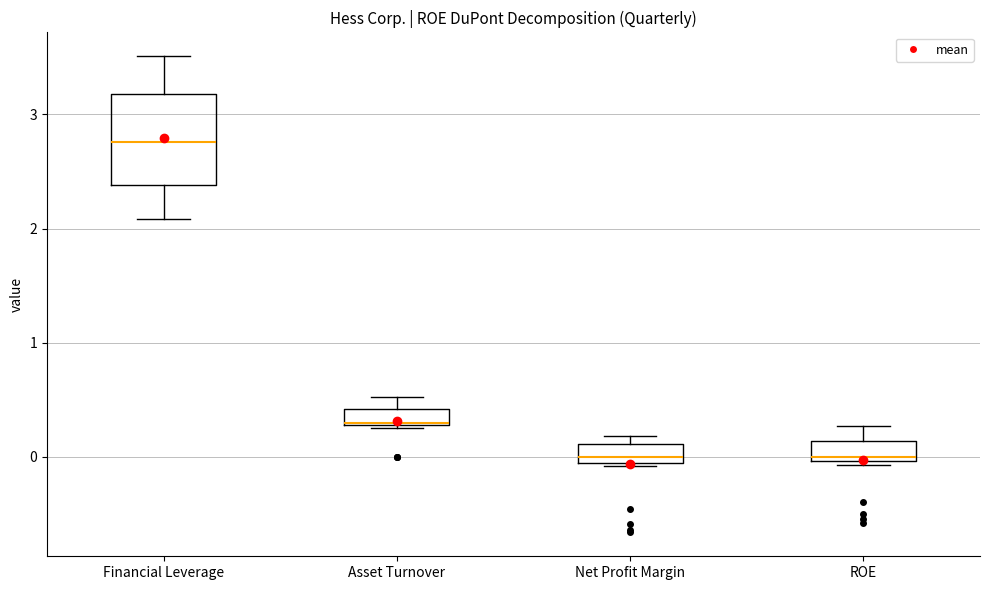

Which box is the tallest, from its lower edge to its upper edge?

Financial Leverage